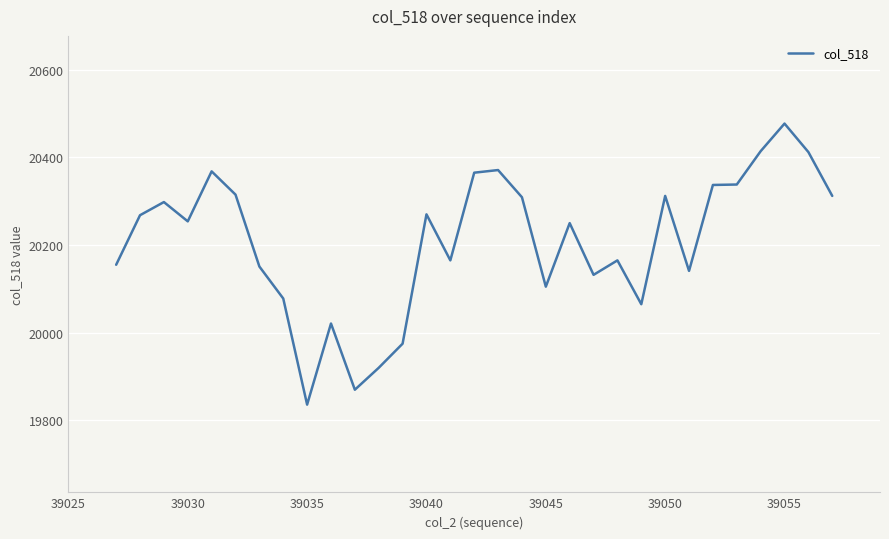

What is the minimum value shown in the chart?

19836